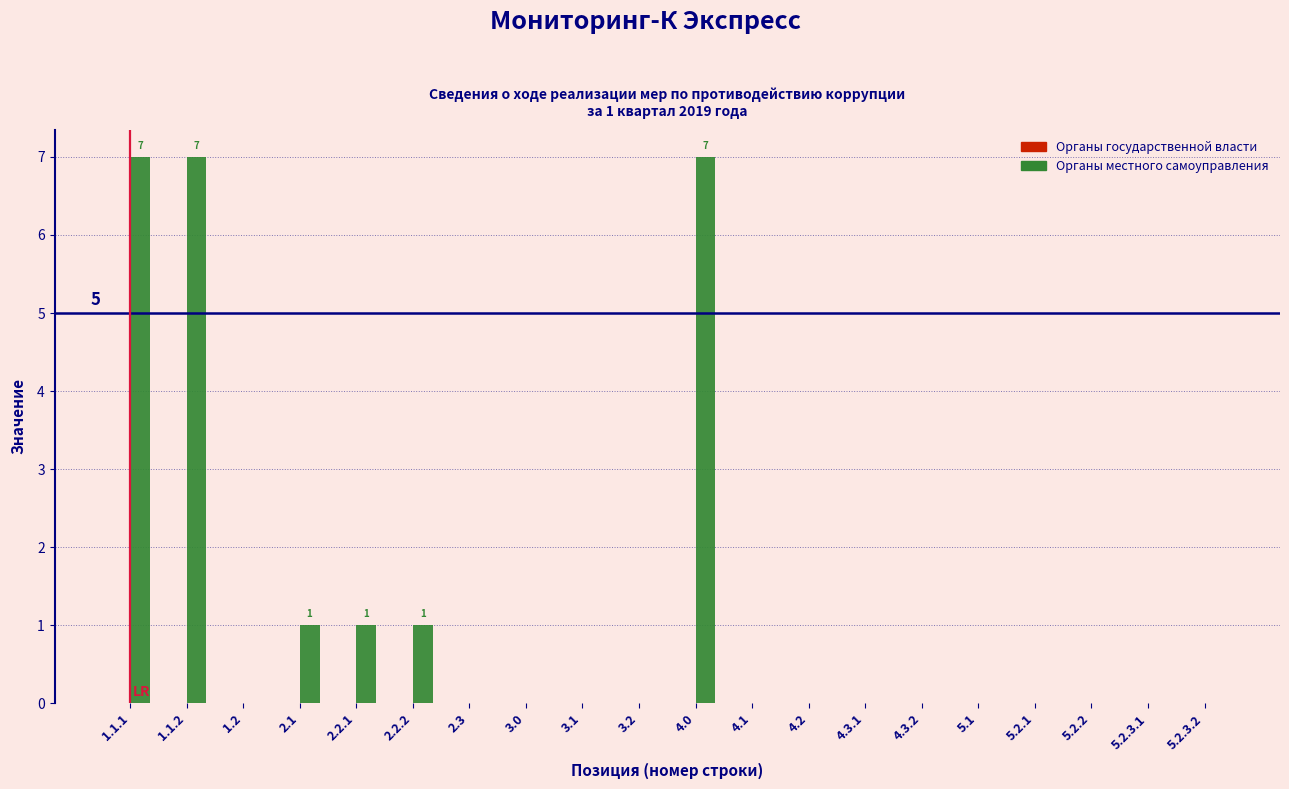

Reading left to right, transcribe all the data shown in this chart.

1.1.1=7	1.1.2=7	1.2=0	2.1=1	2.2.1=1	2.2.2=1	2.3=0	3.0=0	3.1=0	3.2=0	4.0=7	4.1=0	4.2=0	4.3.1=0	4.3.2=0	5.1=0	5.2.1=0	5.2.2=0	5.2.3.1=0	5.2.3.2=0